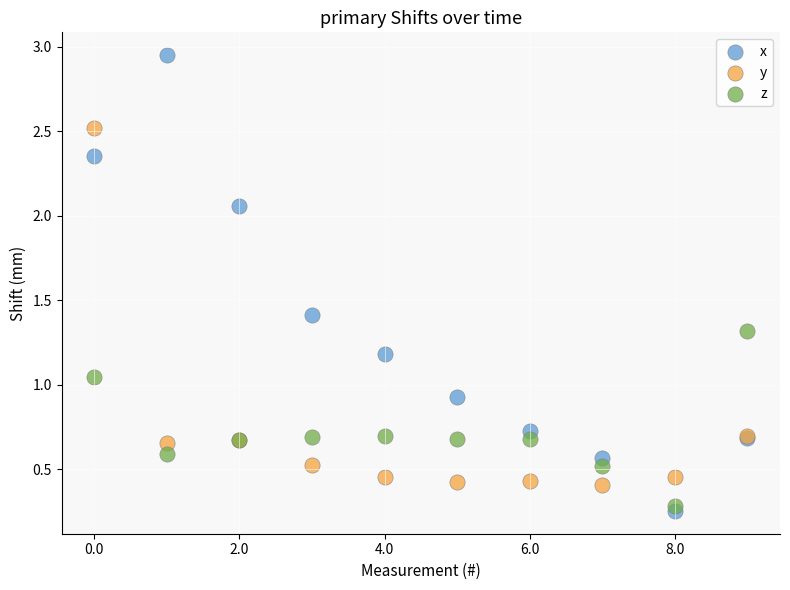

Which series contains the lowest Y value?

x